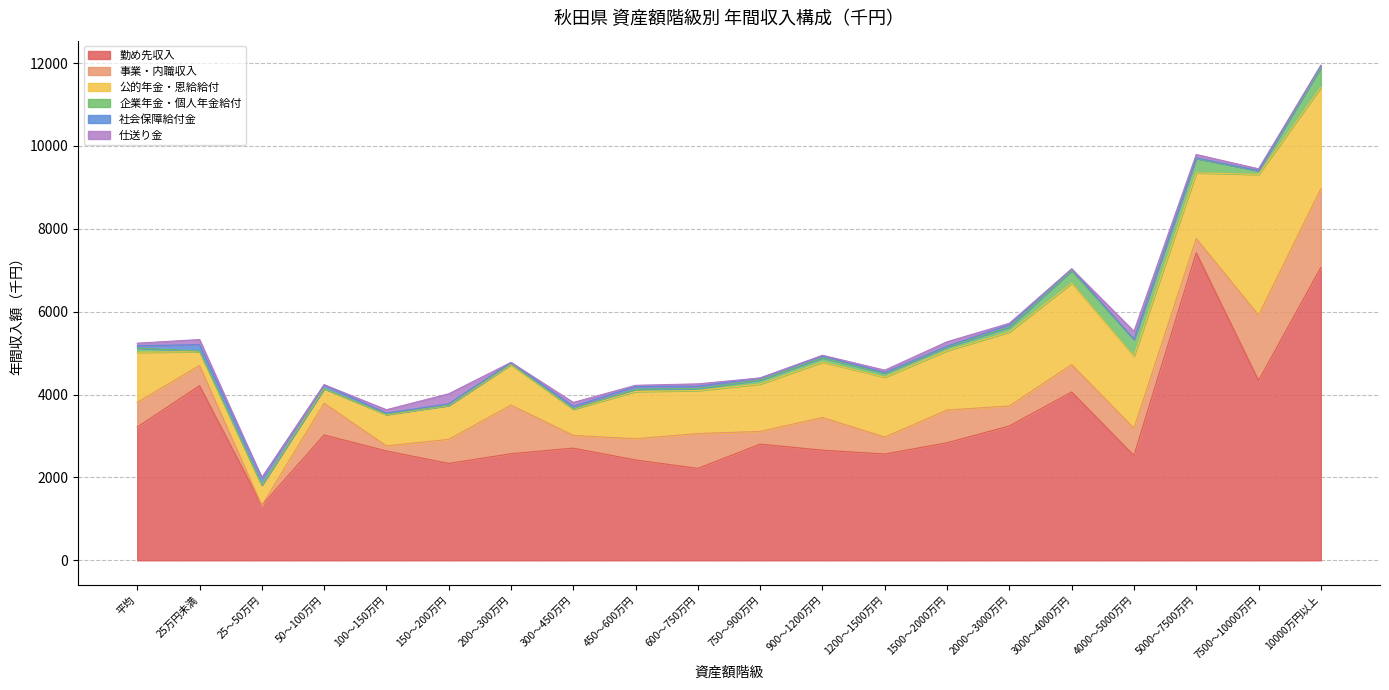

Rank the series by their maximum value, from highest to lowest.

勤め先収入, 公的年金・恩給給付, 事業・内職収入, 企業年金・個人年金給付, 仕送り金, 社会保障給付金